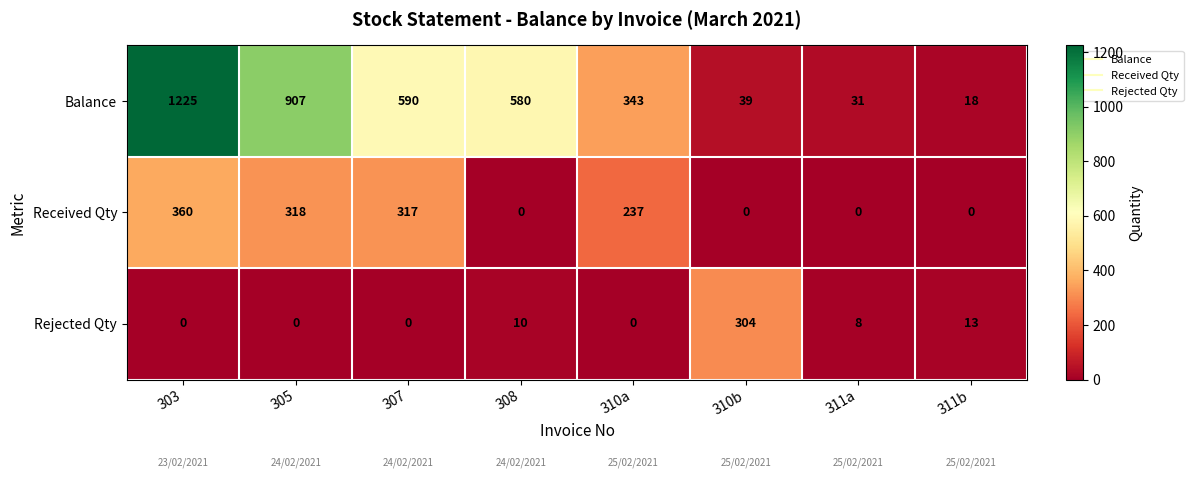

What is the difference between the highest and lowest values at 308?

580